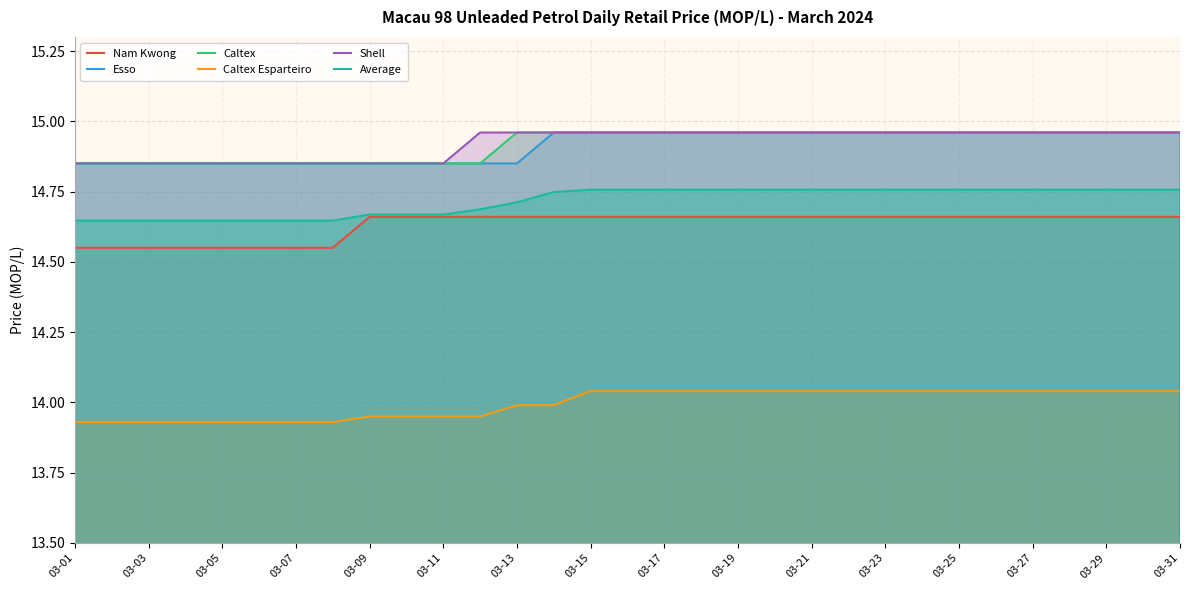

The Esso series shows 5.8 at 23. True or false?

False